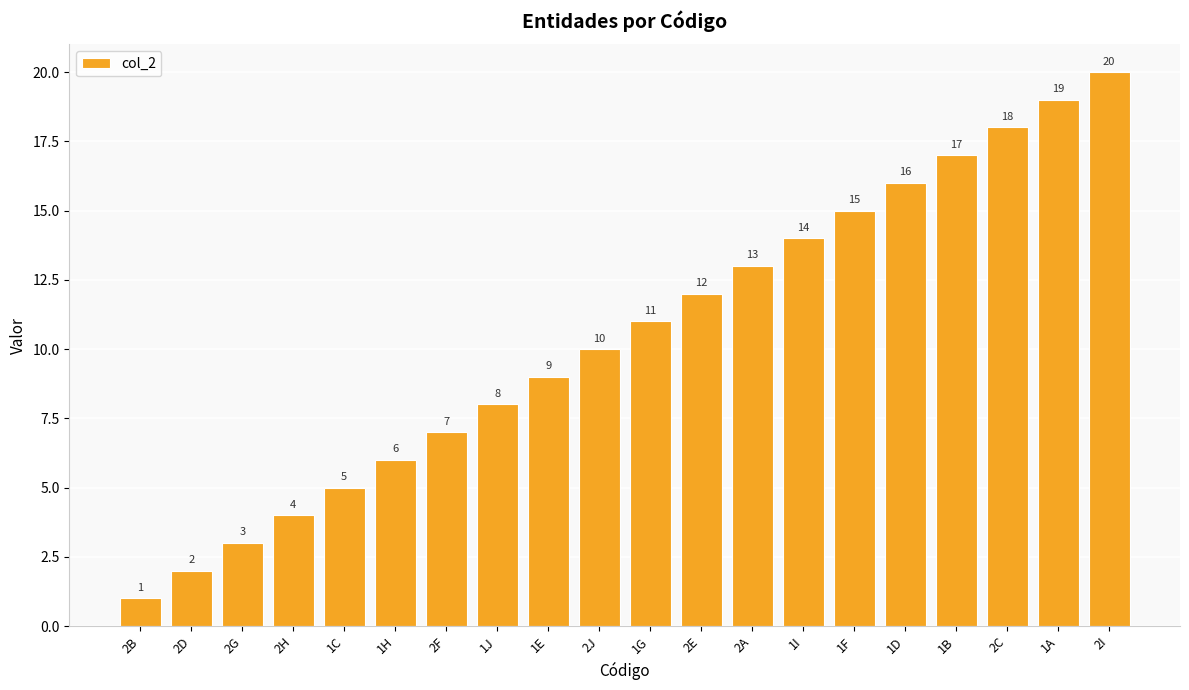

The chart shows a value of 8 at 1J. True or false?

True